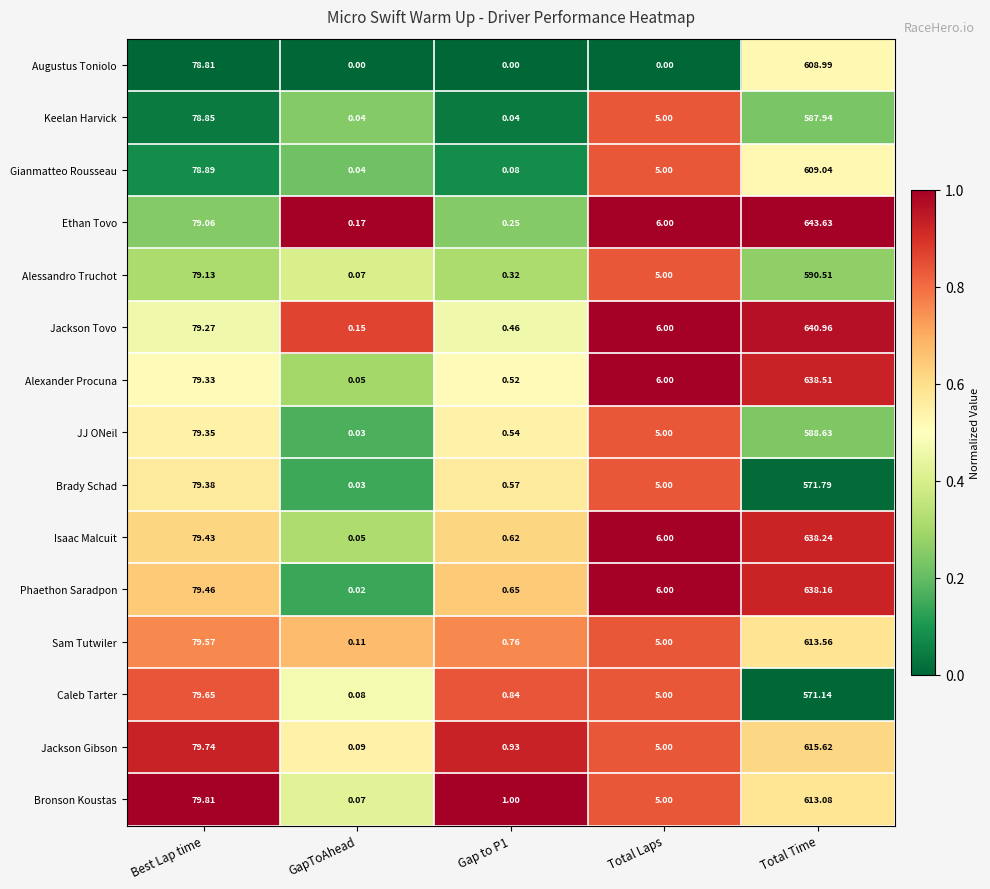

Count the number of categories in the chart.

5